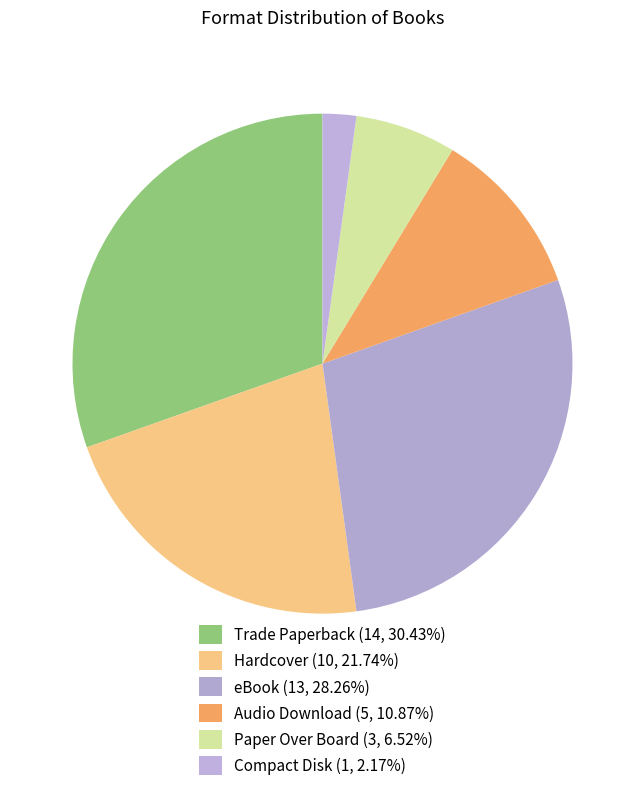

What portion of the pie excludes eBook?

71.7%